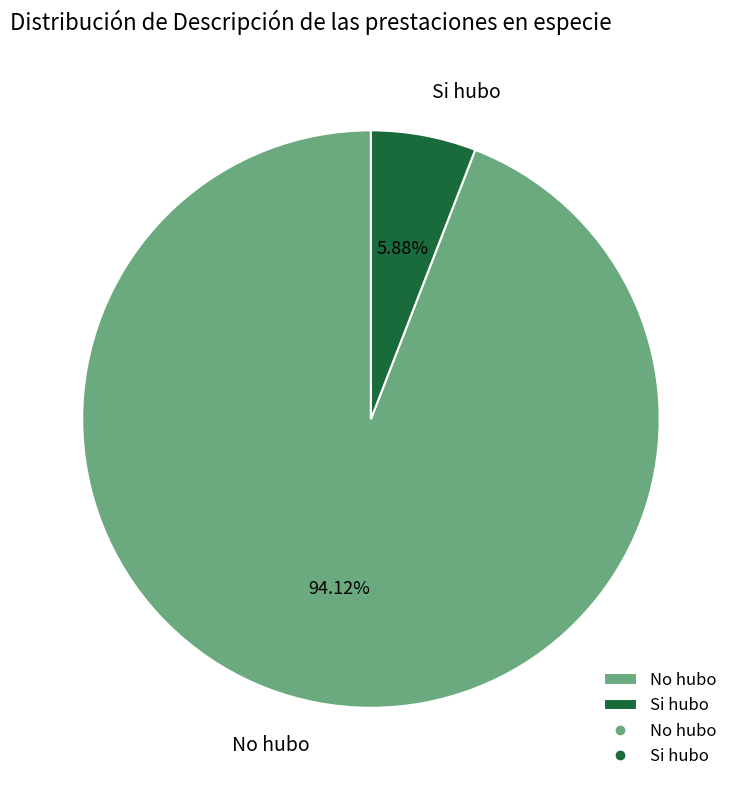

What is the ratio of the value at No hubo to the value at Si hubo?

16.0